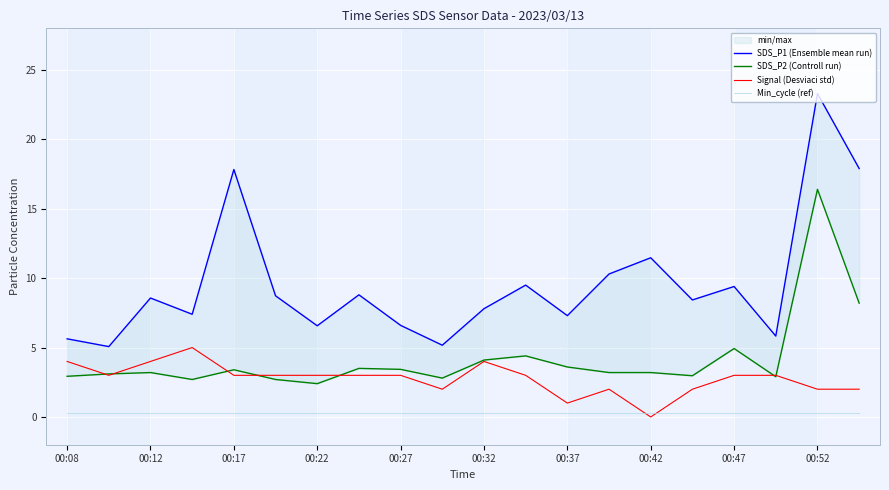

At how many categories does at least one series exceed 18?

1